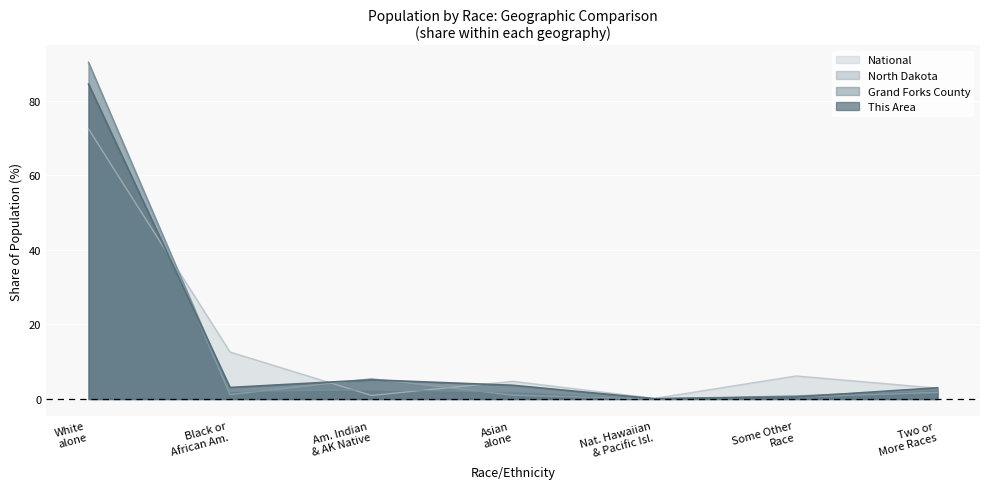

Reading right to left, extract all data points from this chart.

This Area: 3.0	0.5	0.1	3.7	5.1	3.1	84.4
Grand Forks County: 2.4	0.8	0.1	1.9	2.5	2.0	90.3
North Dakota: 1.8	0.5	0.0	1.0	5.4	1.2	90.0
National: 2.9	6.2	0.2	4.8	0.9	12.6	72.4